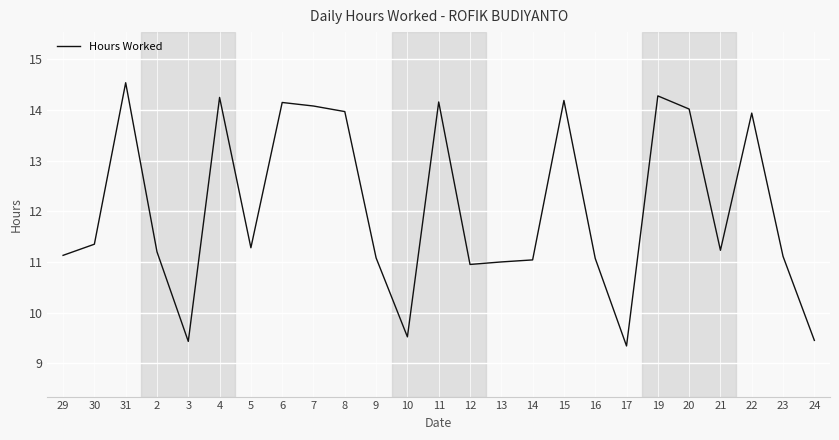

What is the change in value from 9 to 15?

+3.1